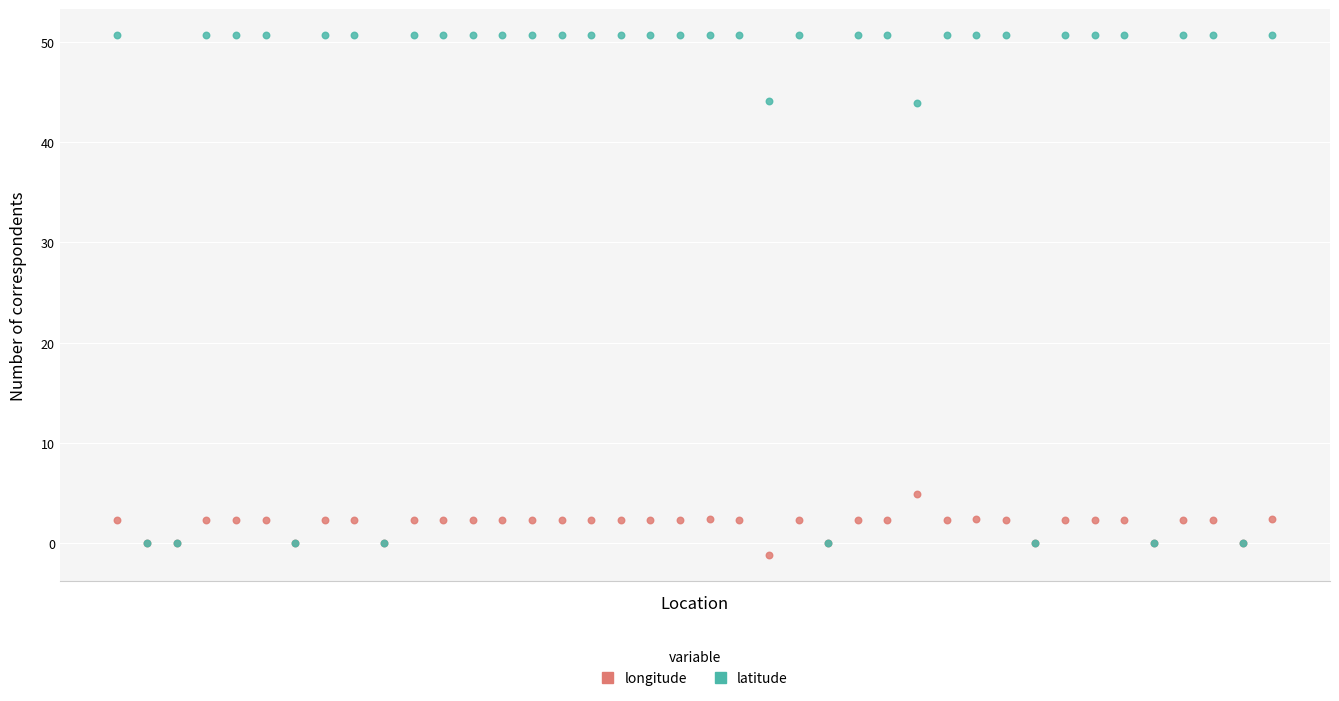

Which series reaches the minimum Y coordinate?

longitude